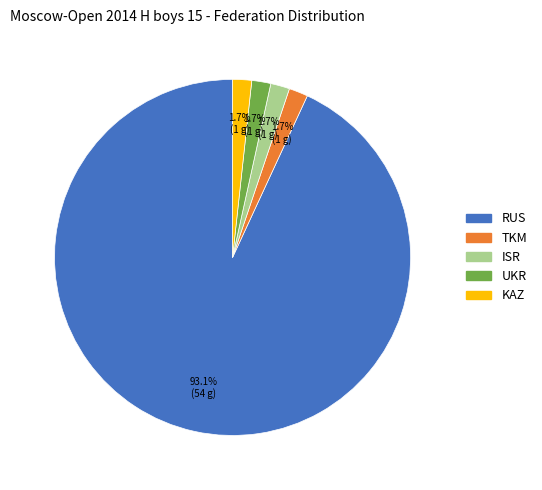

To the nearest percent, what is the difference between the UKR and RUS slice percentages?

91%